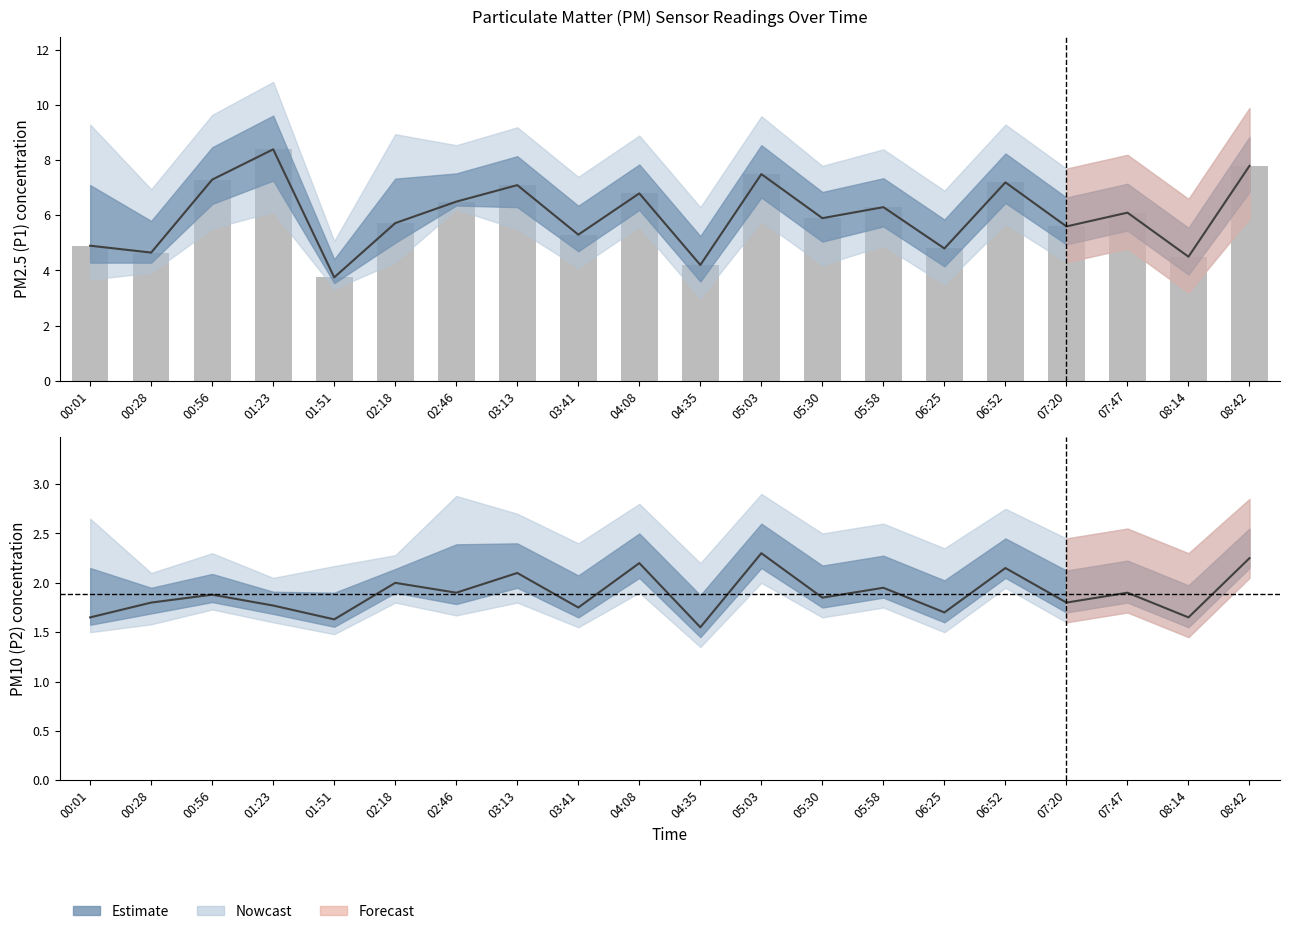

What is the change in value from 00:28 to 08:42?

+3.1